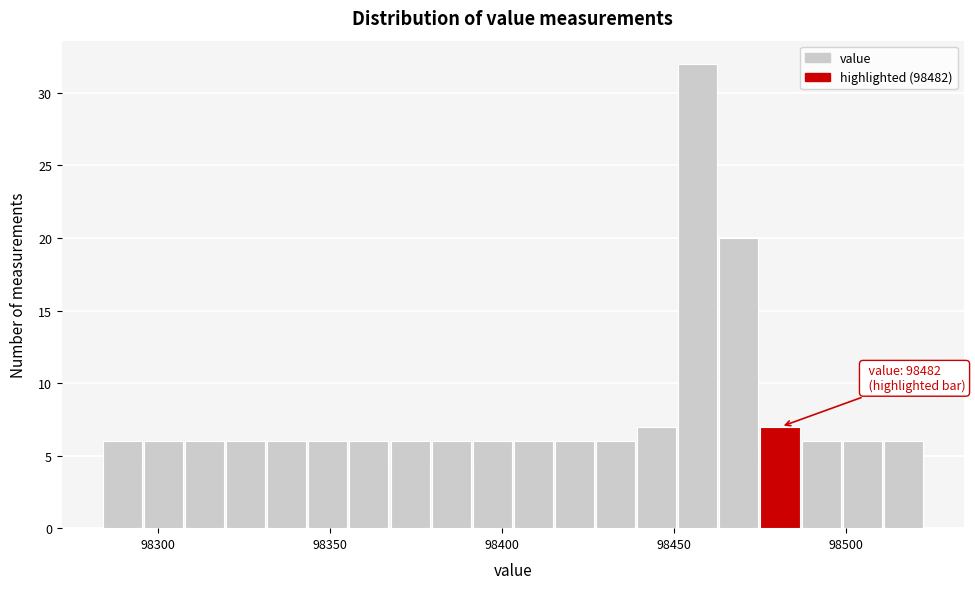

Read against the x-axis, roughly where is the centre of the tallest bar?

98455